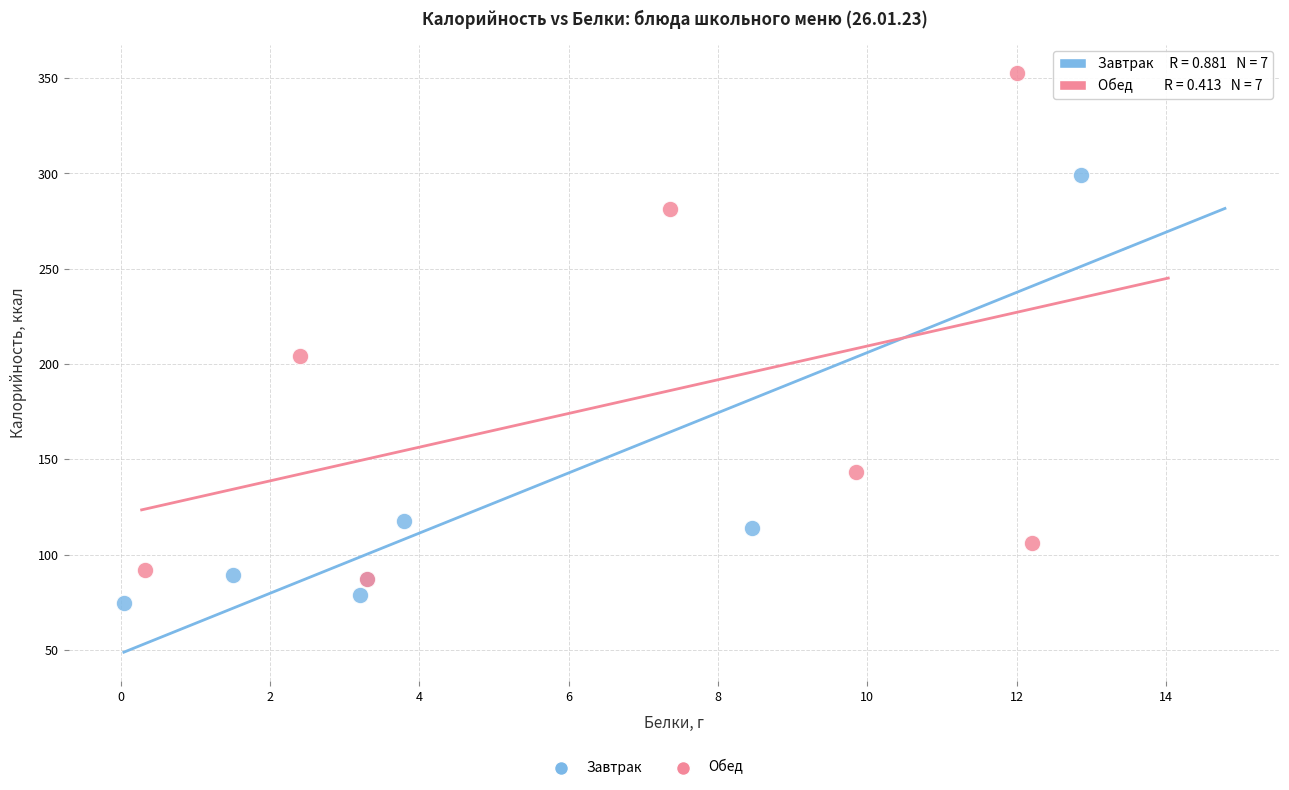

Which series has the widest spread of Y values?

Обед